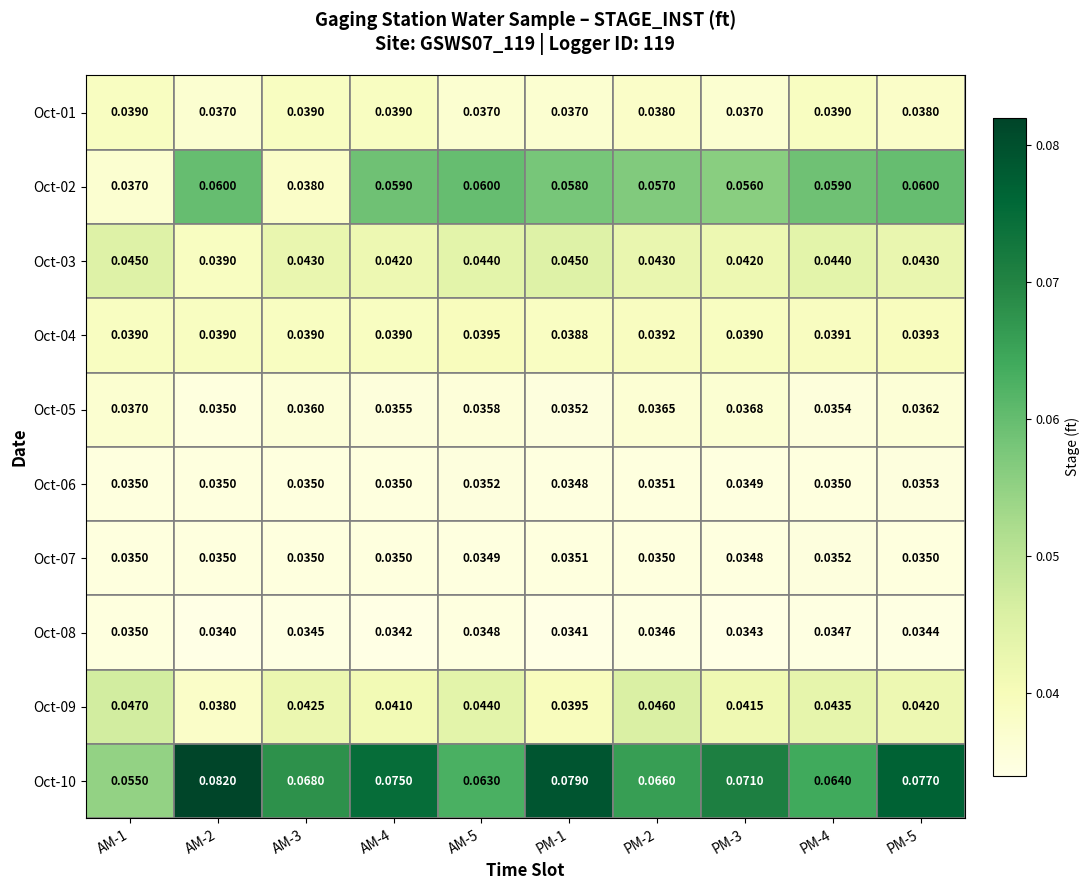

Rank the series by their maximum value, from lowest to highest.

Oct-08, Oct-07, Oct-06, Oct-05, Oct-01, Oct-04, Oct-03, Oct-09, Oct-02, Oct-10